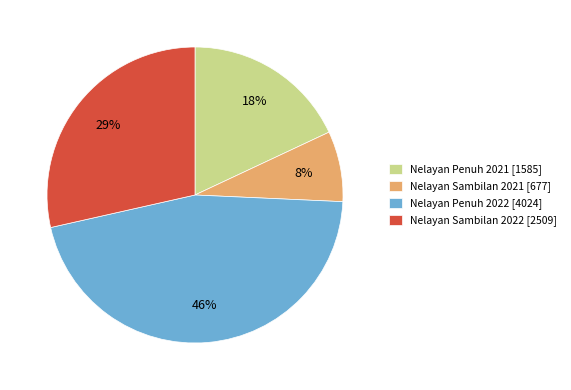

To the nearest percent, what is the difference between the largest and smallest slice percentages?

38%